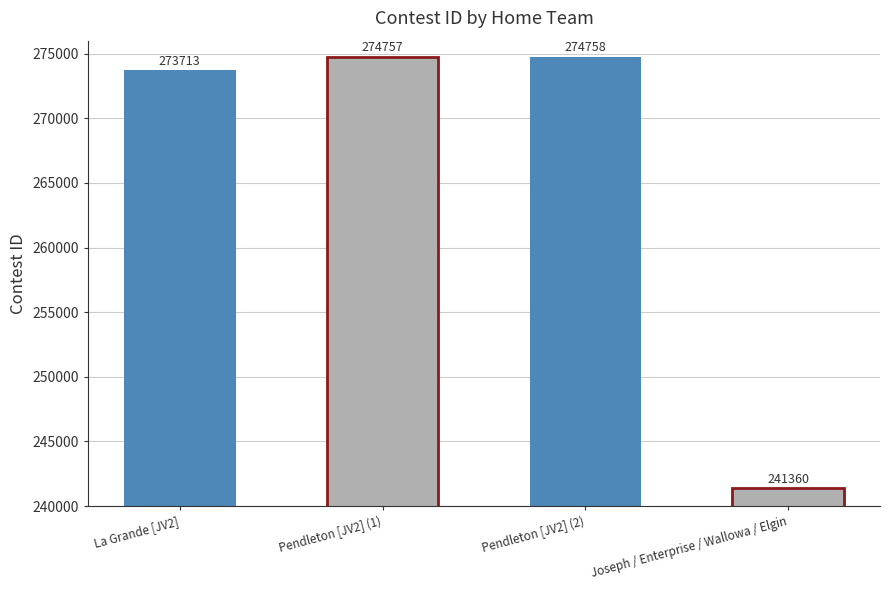

How many series are shown in this chart?

1